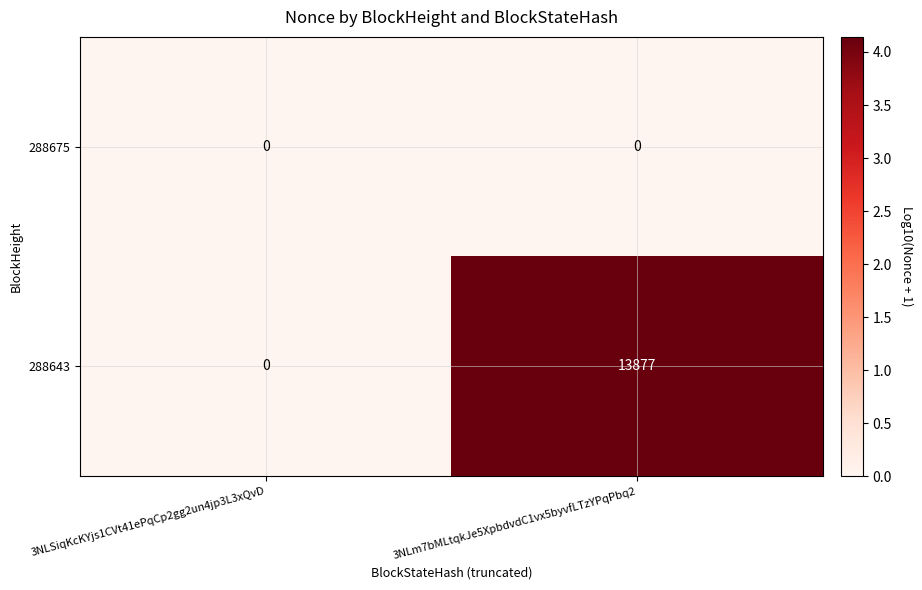

Reading left to right, what are all the values shown in this chart?

288675: 3NLSiqKcKYjs1CVt41ePqCp2gg2un4jp3L3xQvD=0	3NLm7bMLtqkJe5XpbdvdC1vx5byvfLTzYPqPbq2=0
288643: 3NLSiqKcKYjs1CVt41ePqCp2gg2un4jp3L3xQvD=0	3NLm7bMLtqkJe5XpbdvdC1vx5byvfLTzYPqPbq2=13877